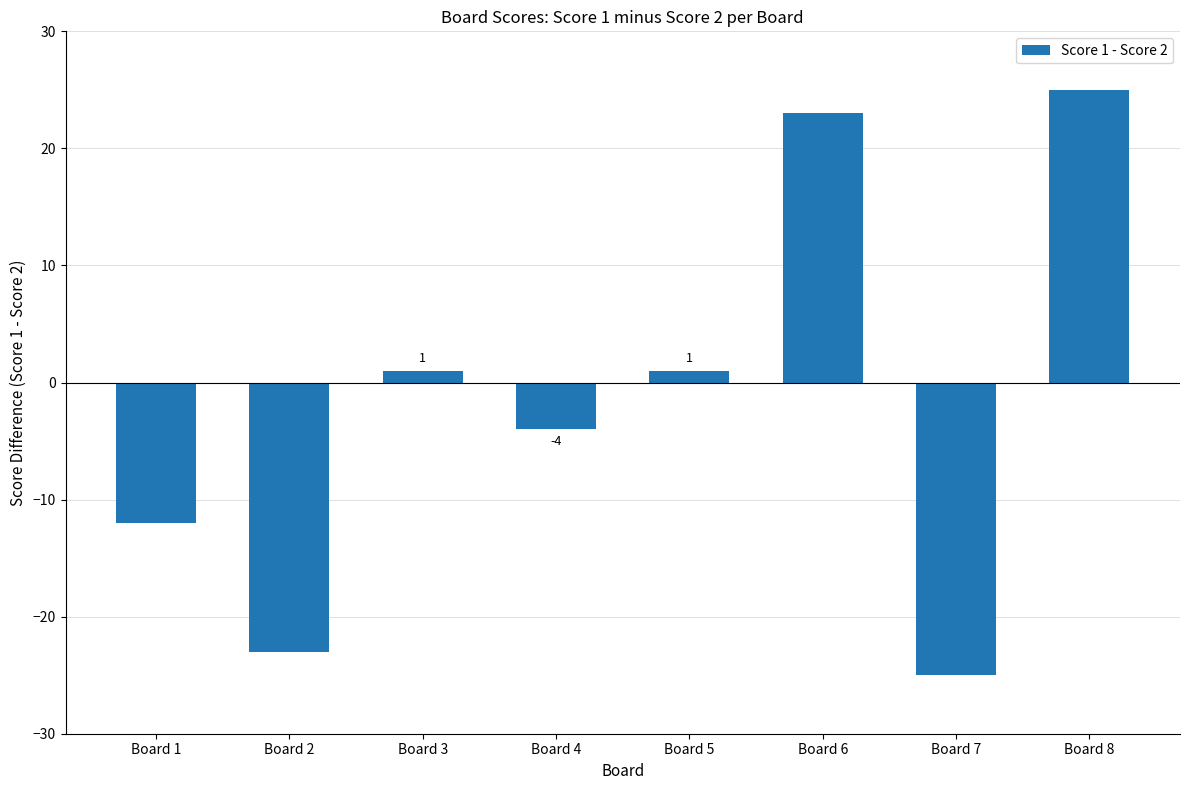

Which label corresponds to the largest value in the chart?

Board 8